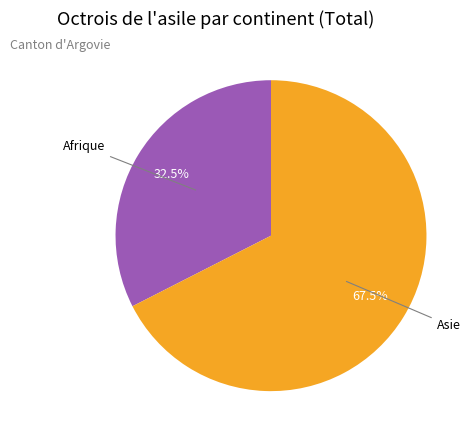

Count the number of slices in the pie.

2